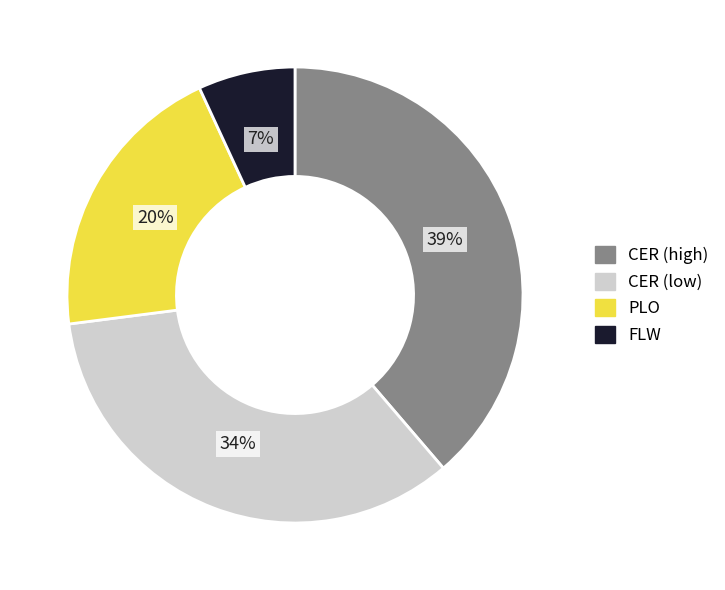

Is there a majority slice in this chart?

No